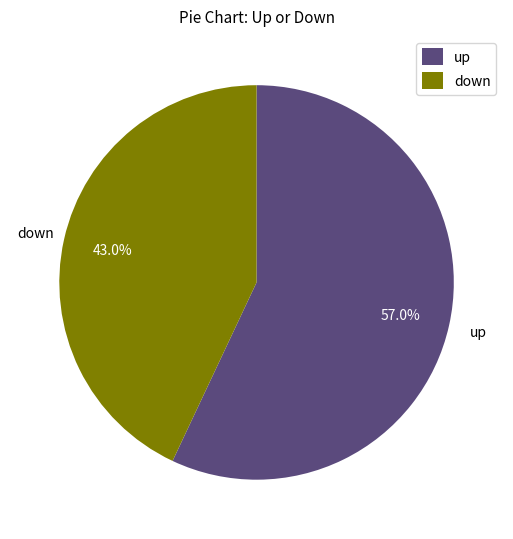

Rank the categories by value from lowest to highest.

down, up